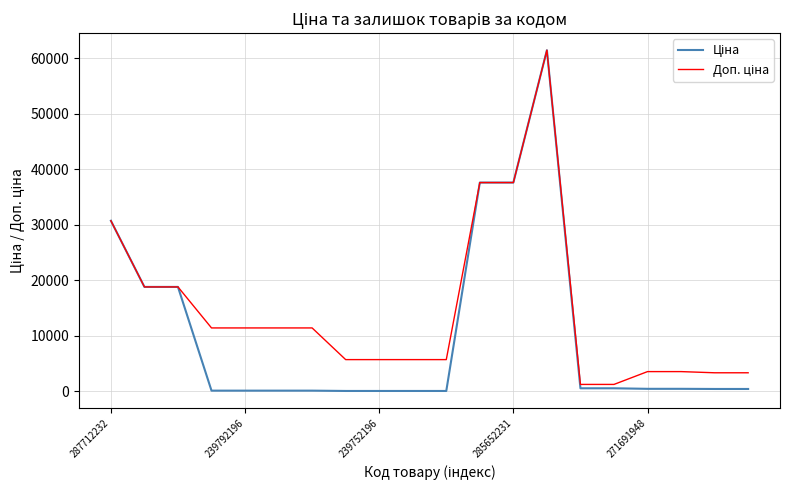

What is the maximum value shown in the chart?

61434.3